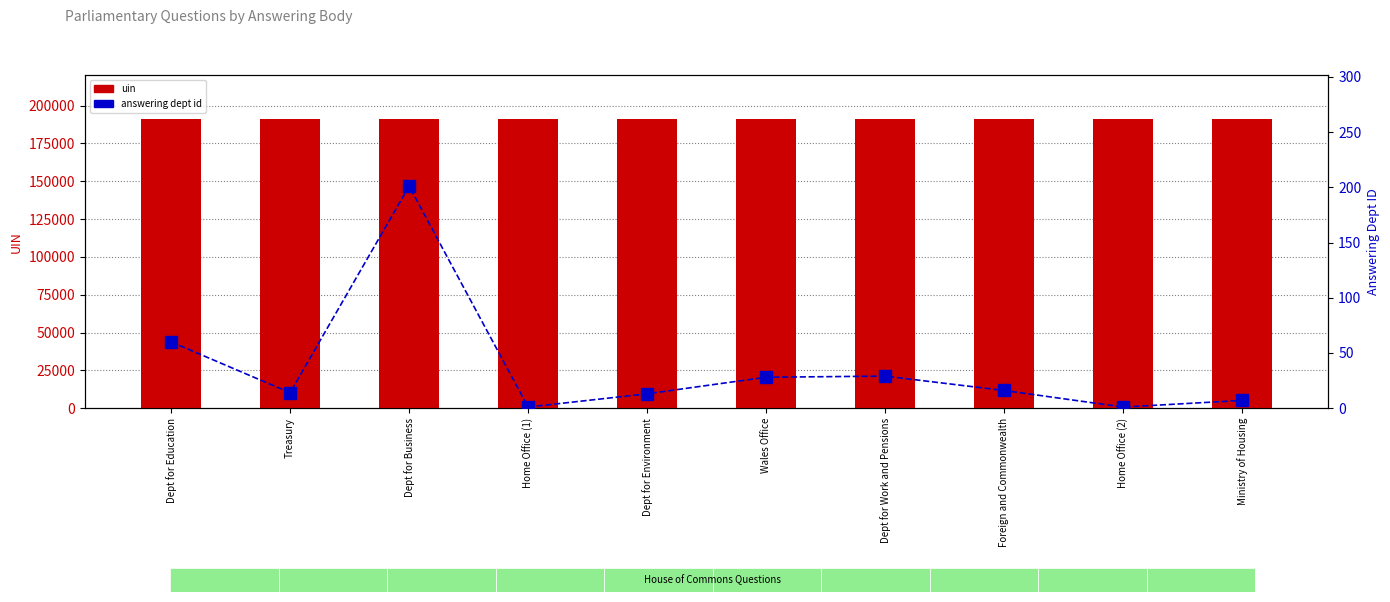

Between Home Office (2) and Home Office (1), which is larger?

Home Office (2)